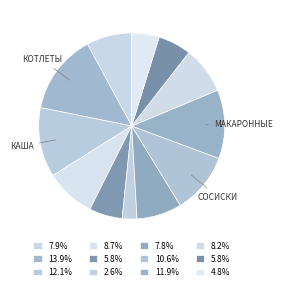

Count the number of slices in the pie.

12